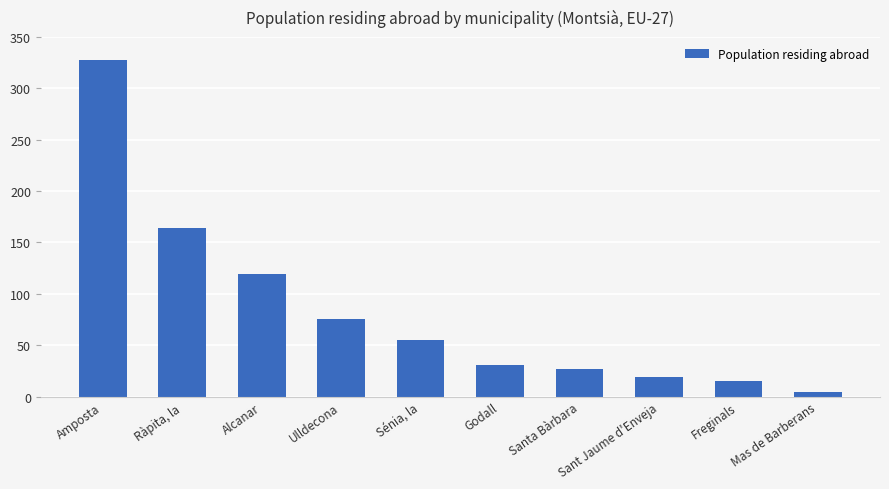

List the labels in order of value, largest first.

Amposta, Ràpita, la, Alcanar, Ulldecona, Sénia, la, Godall, Santa Bàrbara, Sant Jaume d'Enveja, Freginals, Mas de Barberans